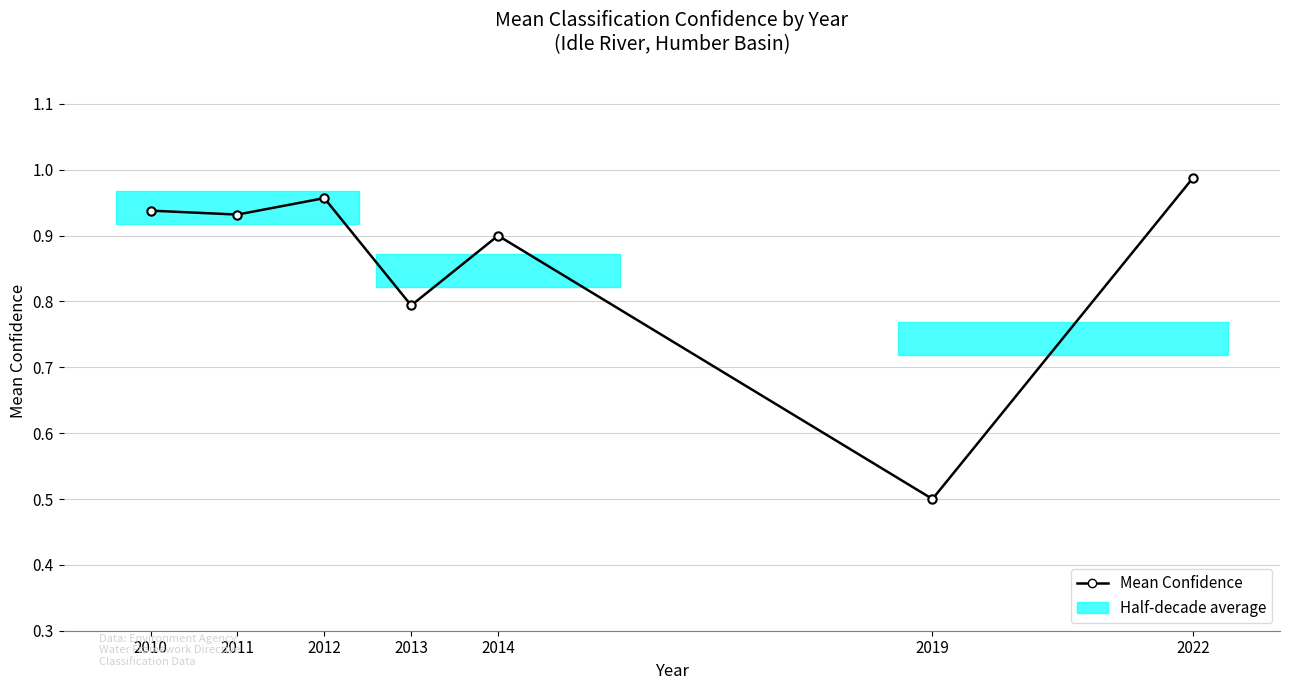

At which category does the data reach its first local valley?

2011